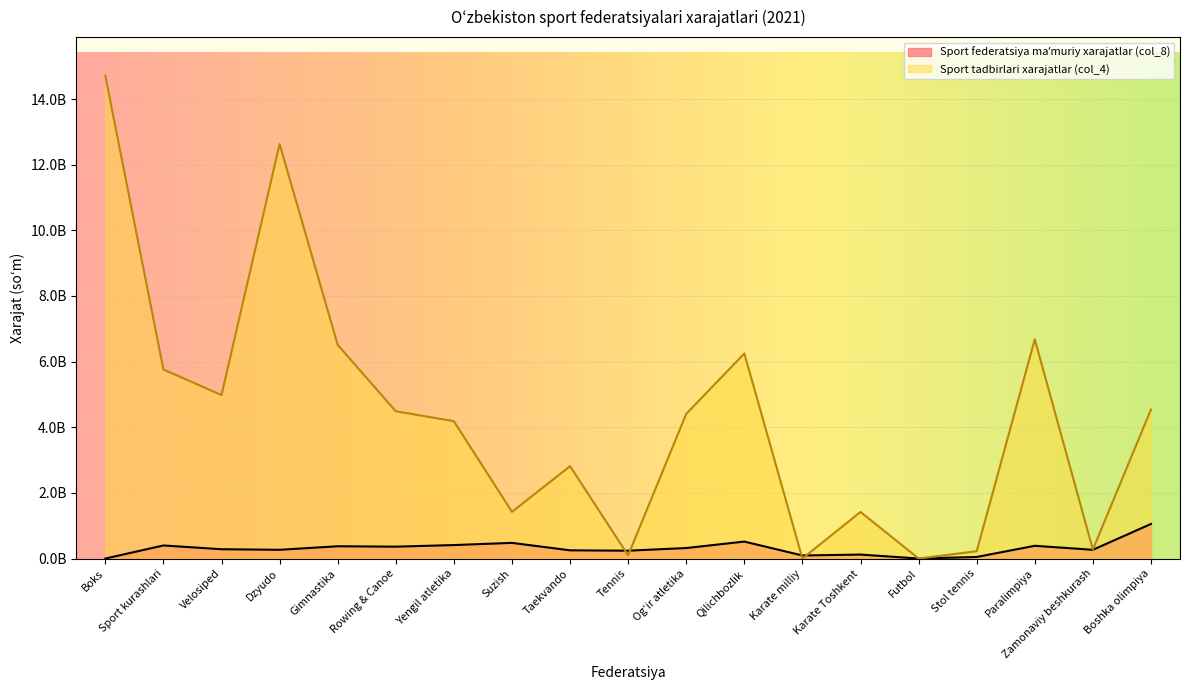

Which series has the largest total across all categories?

Sport tadbirlari xarajatlar (col_4)